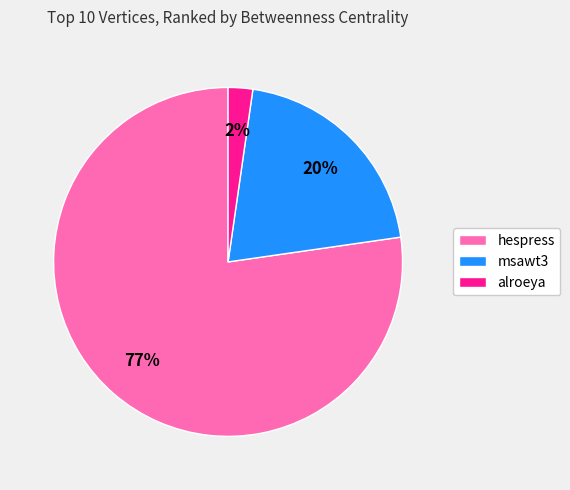

Is there a majority slice in this chart?

Yes